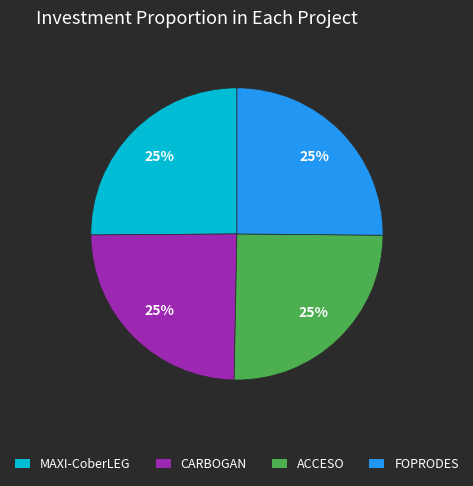

Count the number of slices in the pie.

4